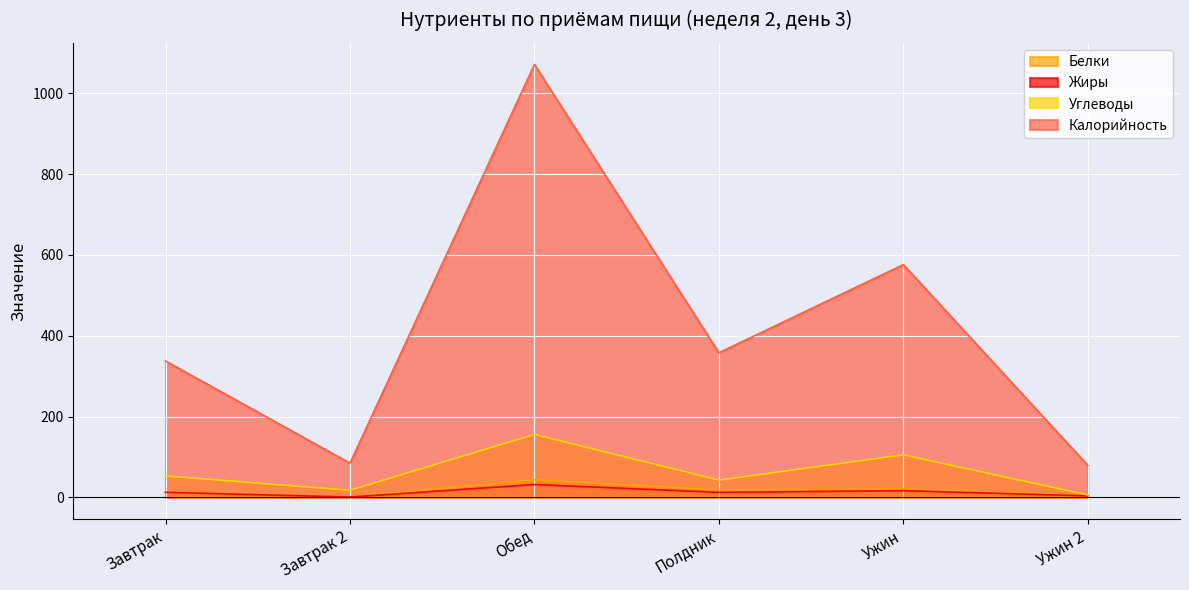

Reading left to right, transcribe all the data shown in this chart.

Белки: 12.8	0.7	43.4	18.5	21.2	4.6
Жиры: 12.4	0.7	31.8	12.3	16.5	3.7
Углеводы: 53.1	17.6	155.7	42.8	105.2	6.0
Калорийность: 337.5	84.6	1071.7	358.0	576.1	79.2